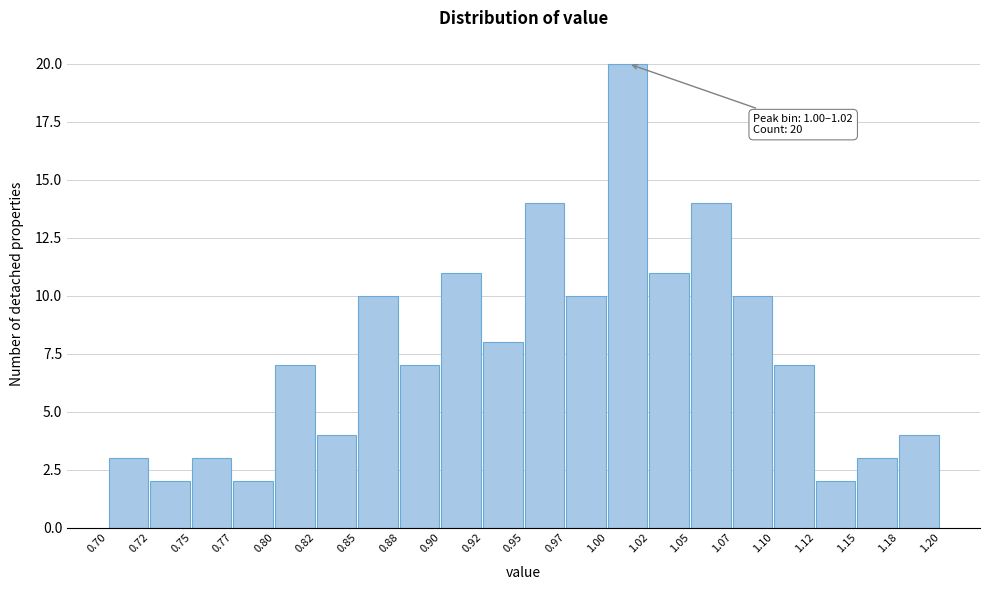

Which range on the x-axis has the tallest bar?

1.00 to 1.02